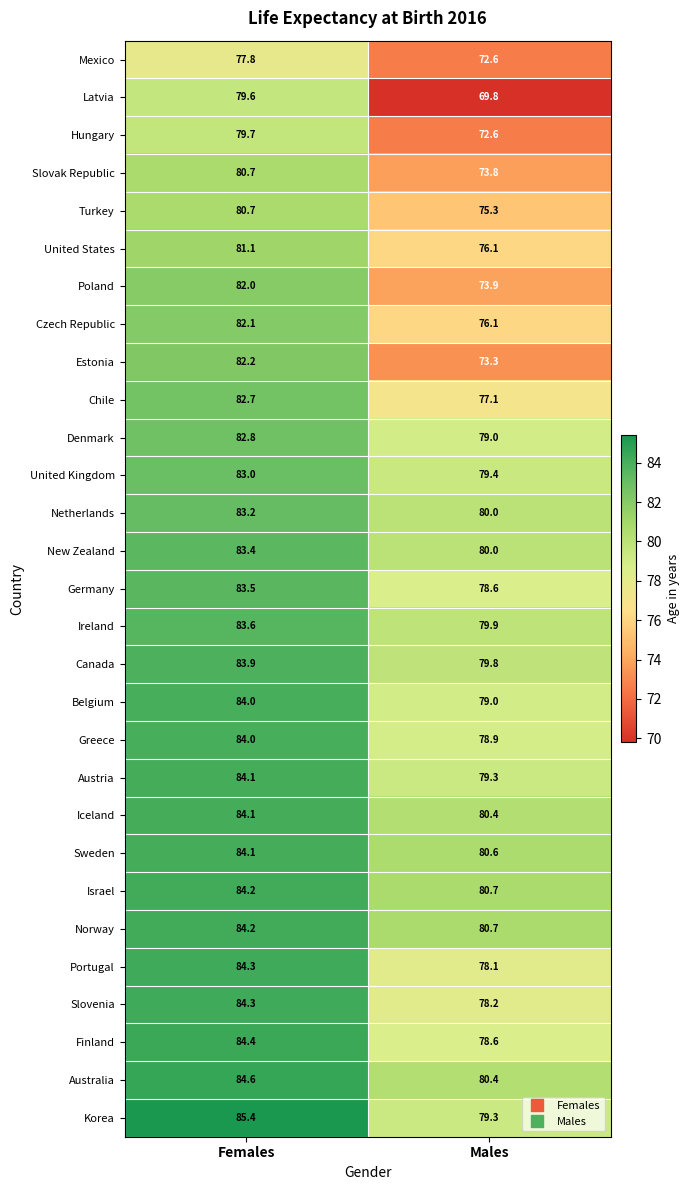

The value of Denmark at Females is 82.8. True or false?

True